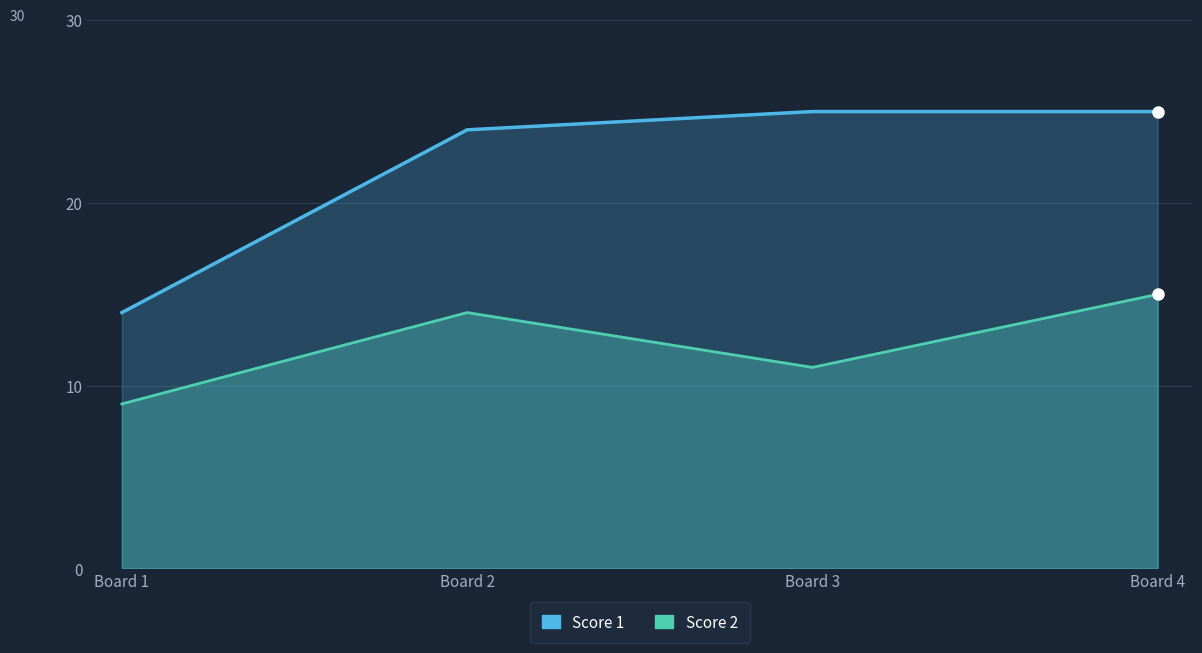

In Score 2, how many points are higher than both neighbors (excluding endpoints)?

1